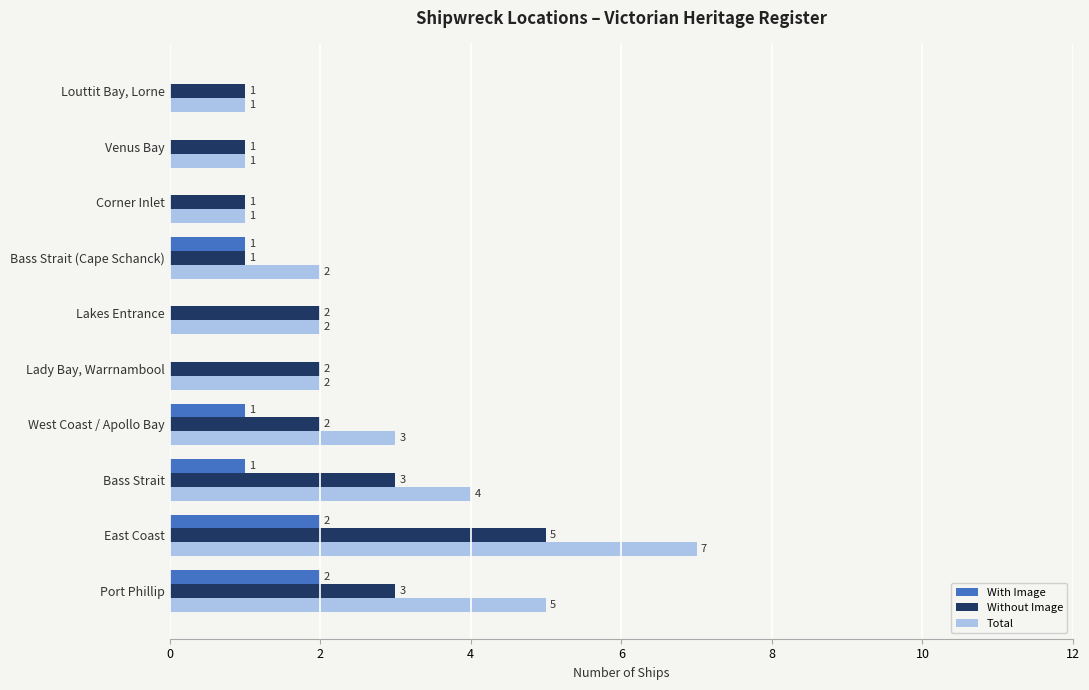

Count the Total values in the range 1 to 4.

8